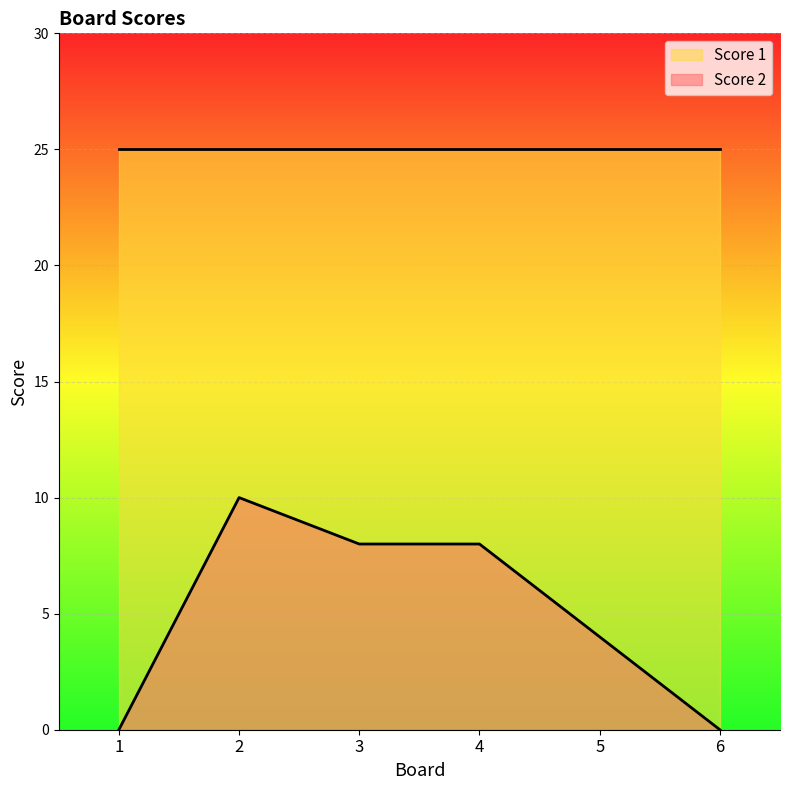

Count the number of categories in the chart.

6